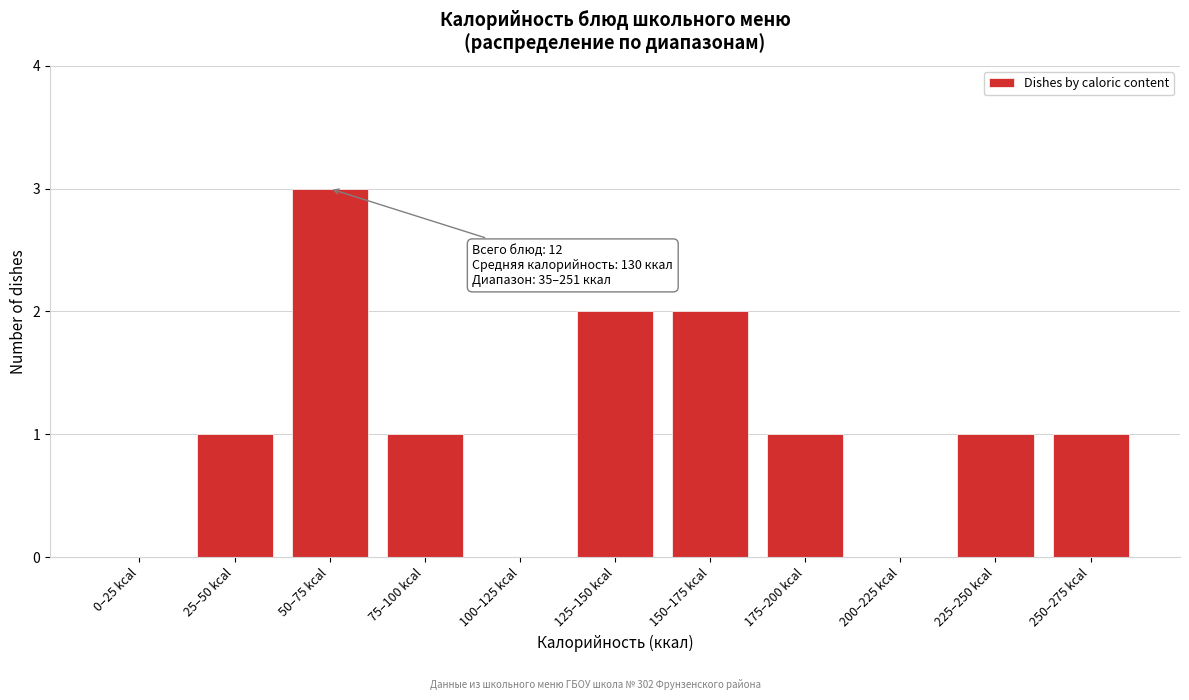

Reading right to left, extract all data points from this chart.

250–275 kcal=1	225–250 kcal=1	200–225 kcal=0	175–200 kcal=1	150–175 kcal=2	125–150 kcal=2	100–125 kcal=0	75–100 kcal=1	50–75 kcal=3	25–50 kcal=1	0–25 kcal=0